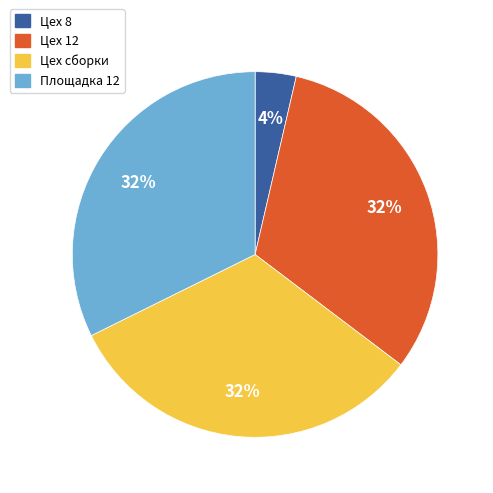

Is there a majority slice in this chart?

No